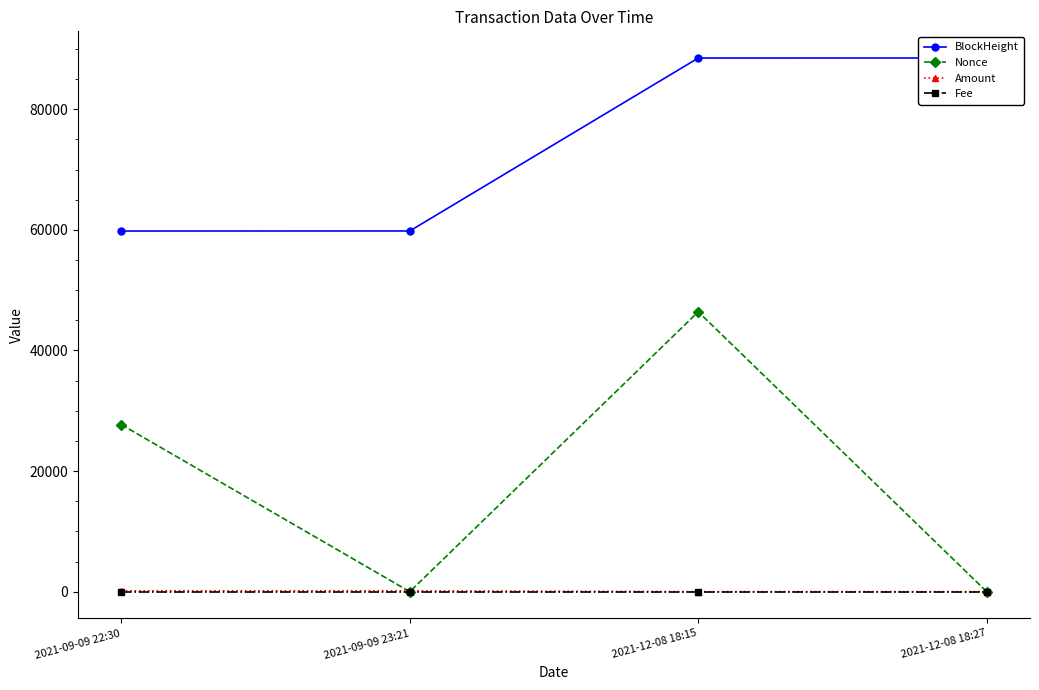

What is the difference between the second highest and minimum values in the Amount series?

142.8